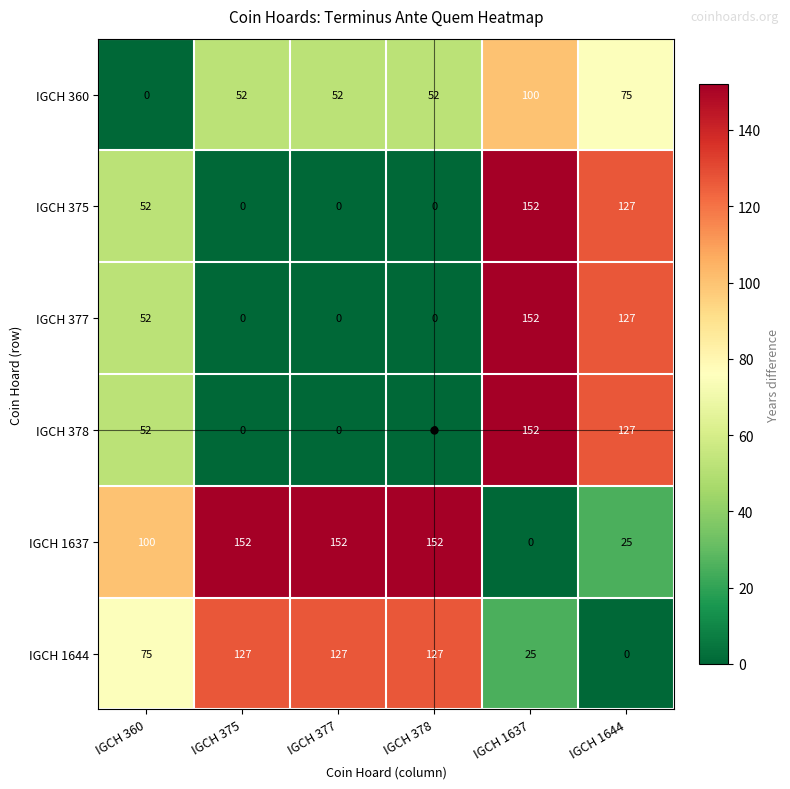

What is the maximum value shown in the chart?

152